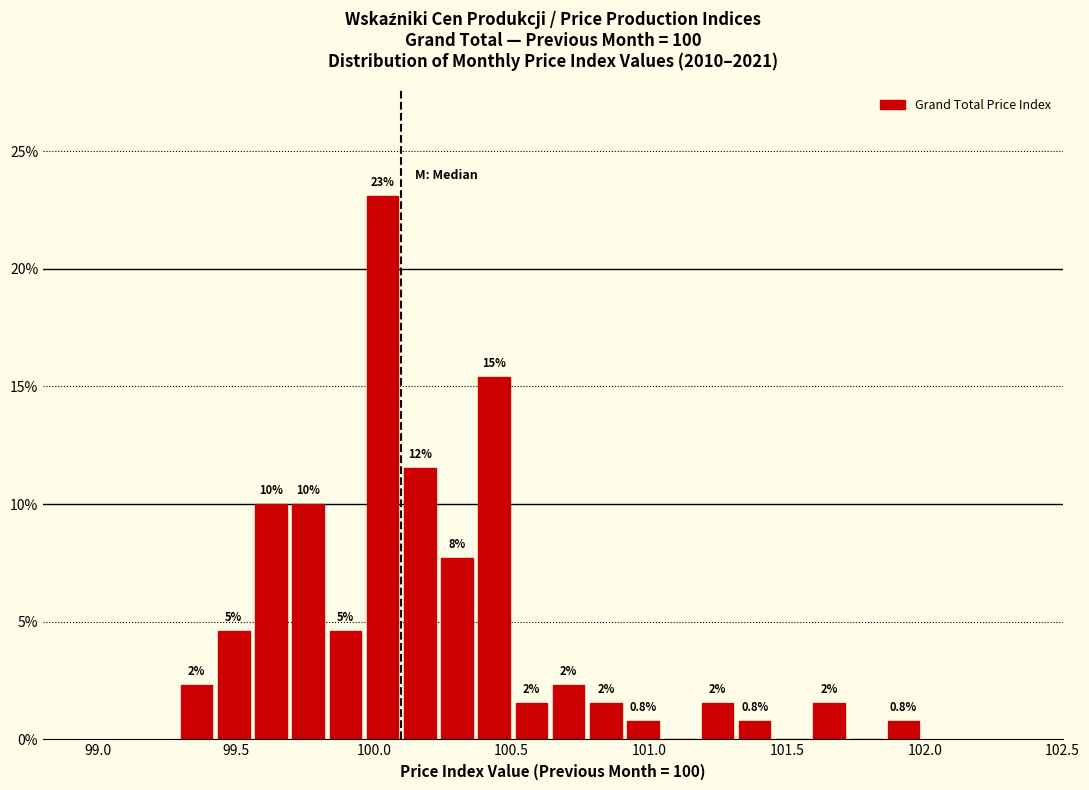

Read against the x-axis, roughly where is the centre of the tallest bar?

100.05